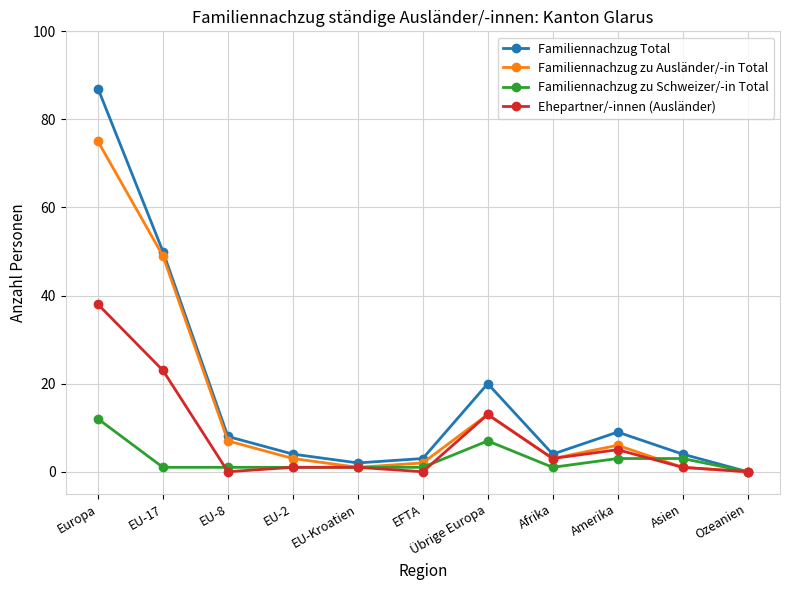

Is it true that Familiennachzug zu Ausländer/-in Total equals 1 at Asien?

True